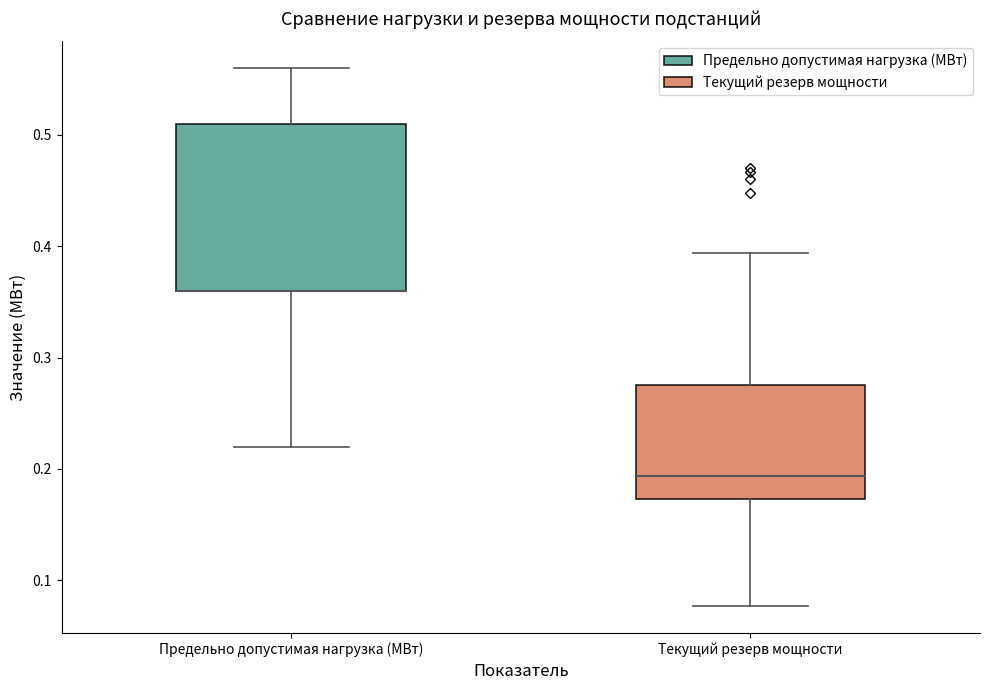

Where does the lower whisker of the box for Предельно допустимая нагрузка (МВт) end on the y-axis? The values are not printed on the chart, so give them approximately, as read against the axis.

0.22